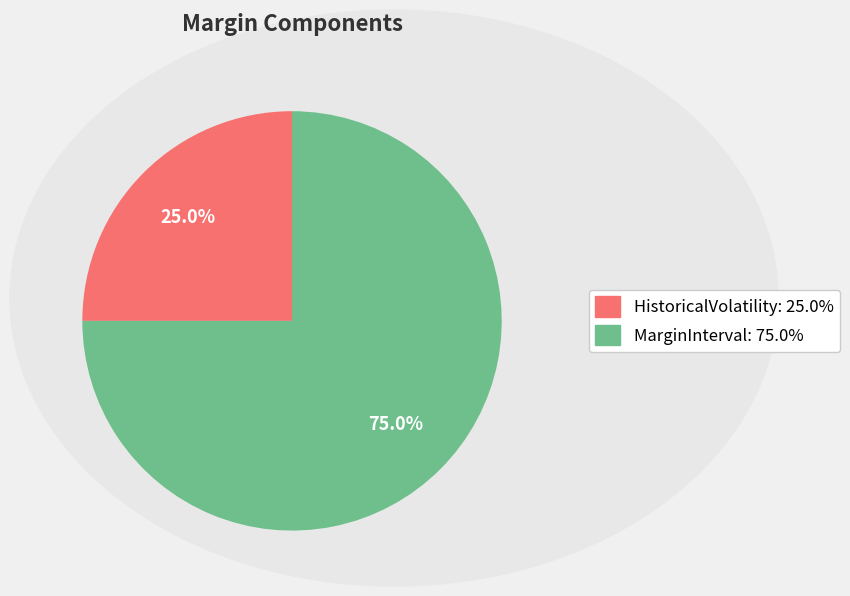

Is there a majority slice in this chart?

Yes